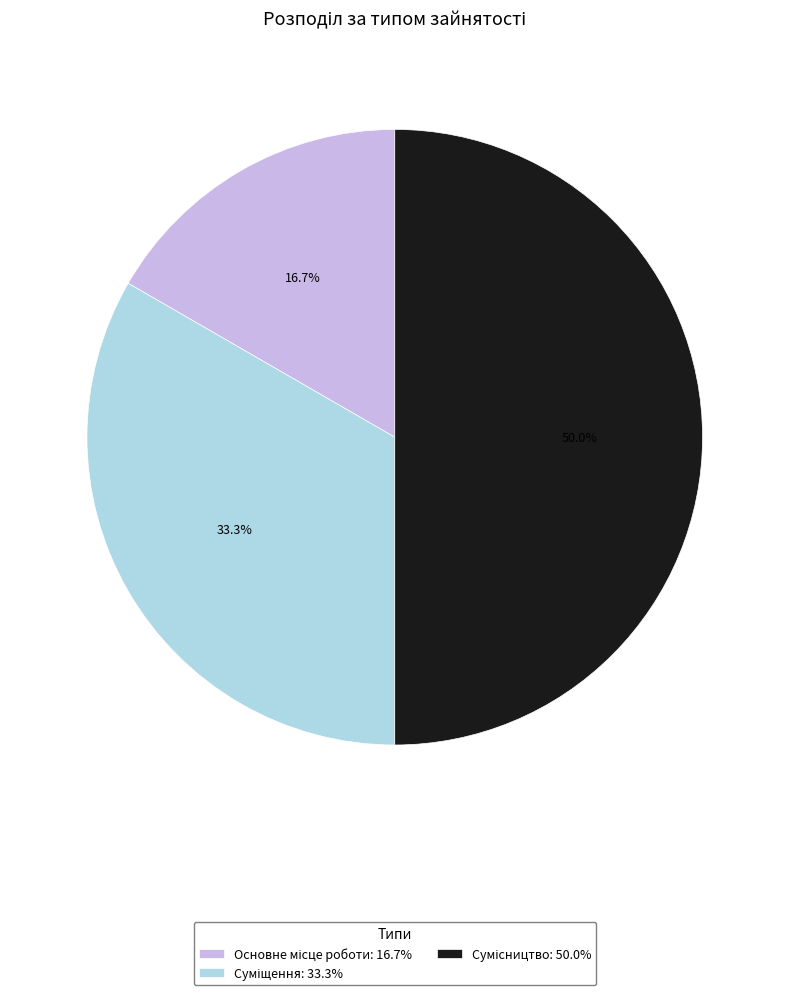

To the nearest percent, what is the difference between the Суміщення and Основне місце роботи slice percentages?

17%